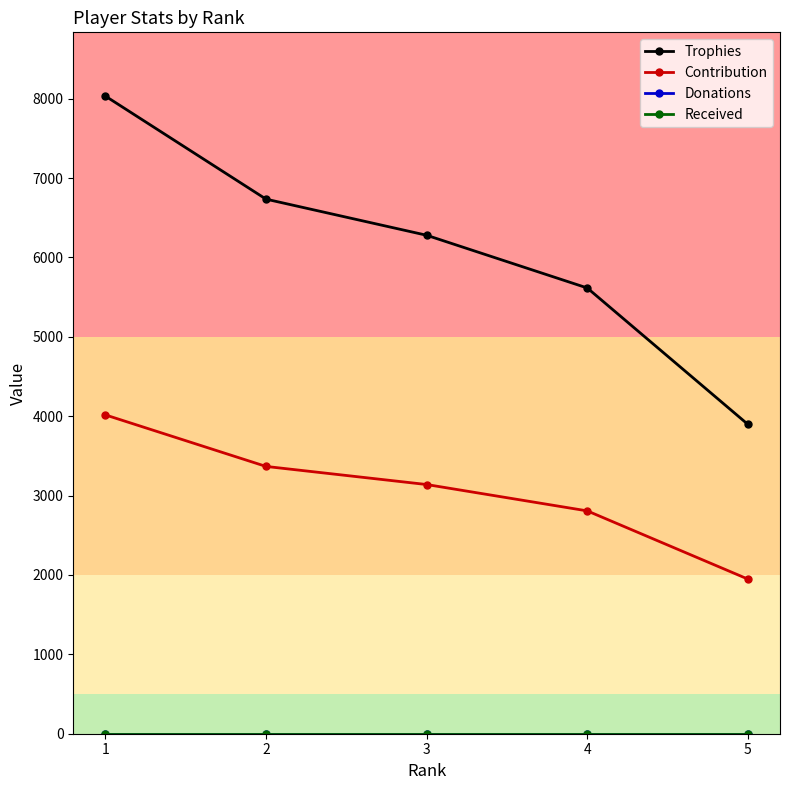

What is the approximate value of Contribution at 5, to the nearest 100?

1900